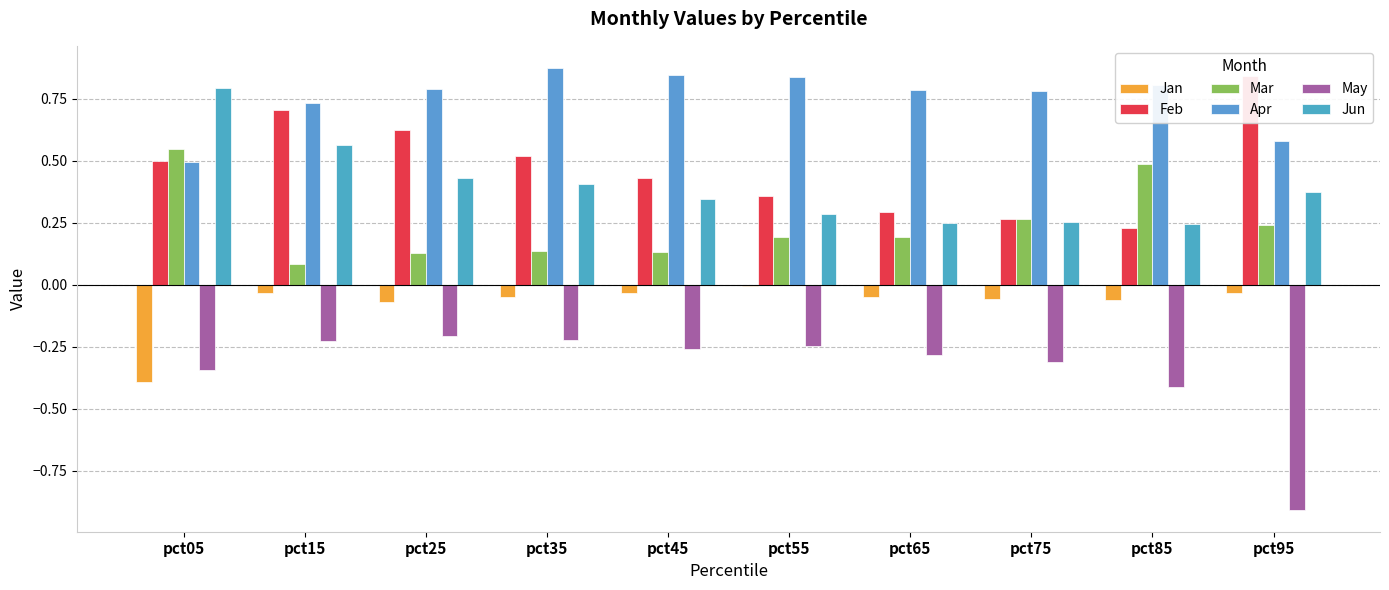

Reading left to right, what are all the values shown in this chart?

Jan: -0.4	-0.0	-0.1	-0.1	-0.0	-0.0	-0.0	-0.1	-0.1	-0.0
Feb: 0.5	0.7	0.6	0.5	0.4	0.4	0.3	0.3	0.2	0.8
Mar: 0.5	0.1	0.1	0.1	0.1	0.2	0.2	0.3	0.5	0.2
Apr: 0.5	0.7	0.8	0.9	0.8	0.8	0.8	0.8	0.8	0.6
May: -0.3	-0.2	-0.2	-0.2	-0.3	-0.2	-0.3	-0.3	-0.4	-0.9
Jun: 0.8	0.6	0.4	0.4	0.3	0.3	0.3	0.3	0.2	0.4